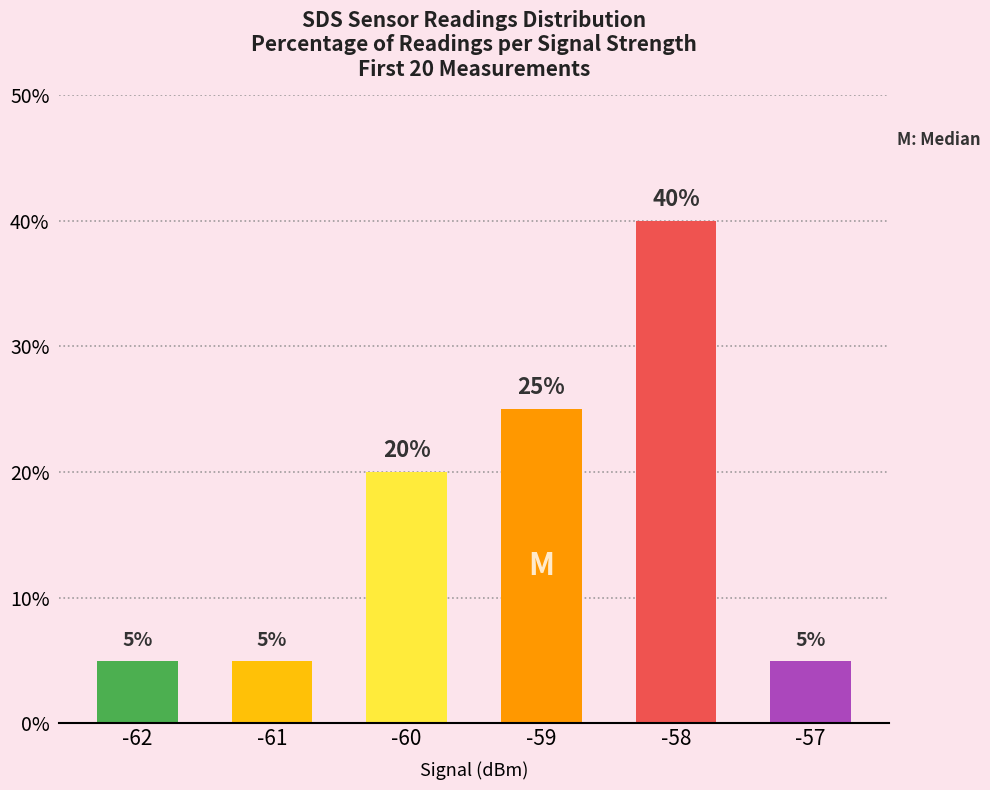

Where is the data nearest to the value 22?

-60